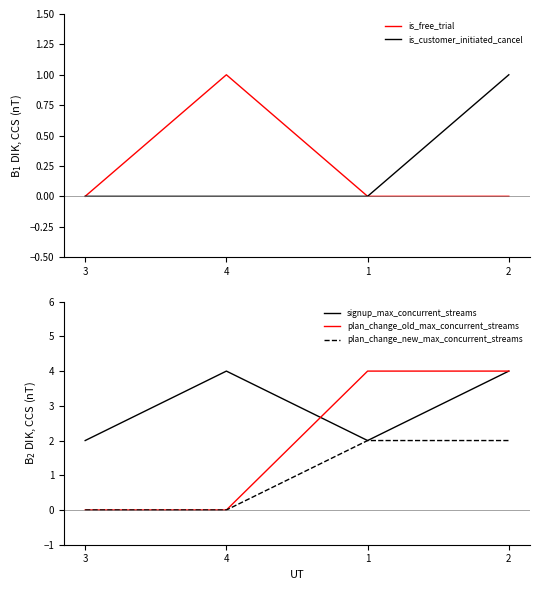

What is the difference between the plan_change_new_max_concurrent_streams values at 2 and 3?

2